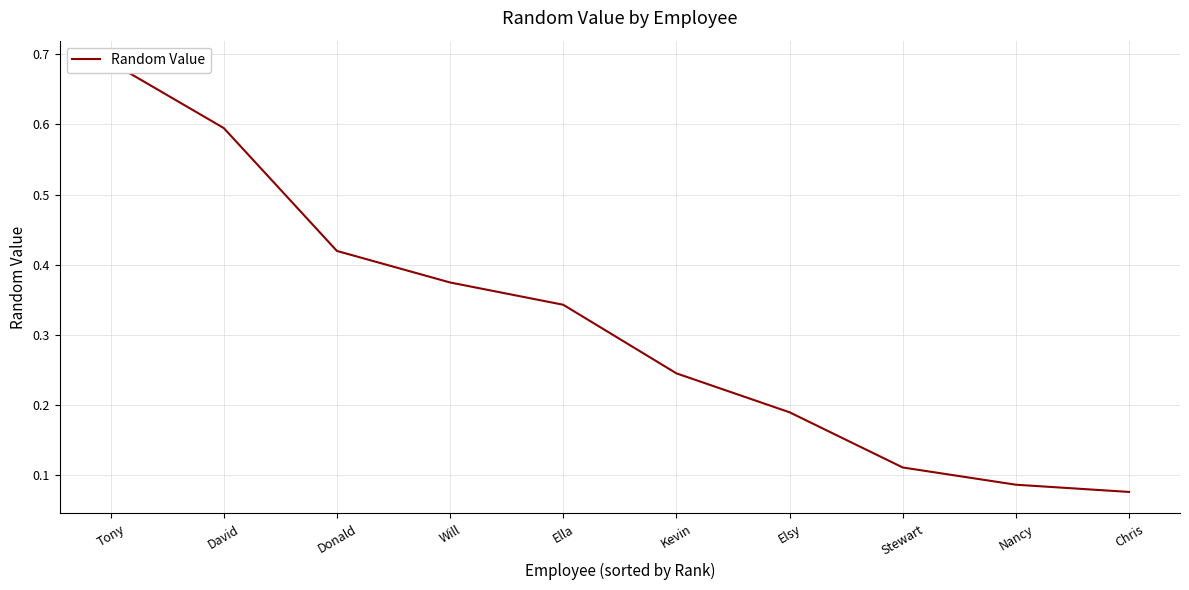

What is the difference between the maximum and minimum values?

0.6